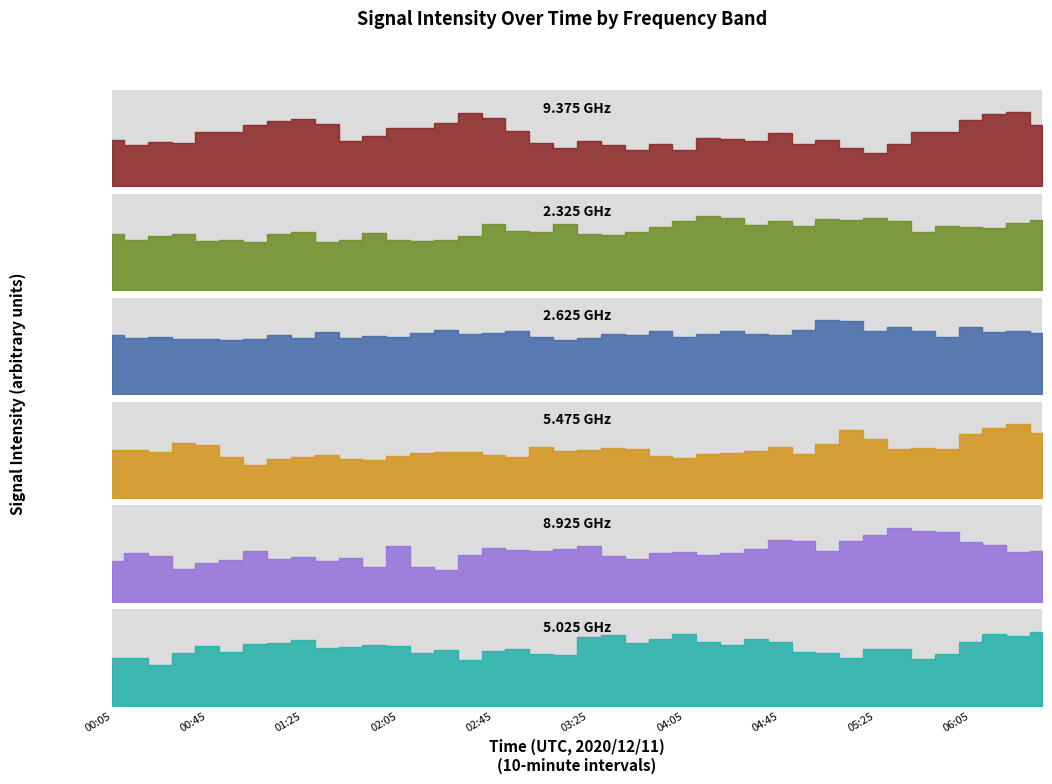

Which series has the largest range (max minus min)?

5.475